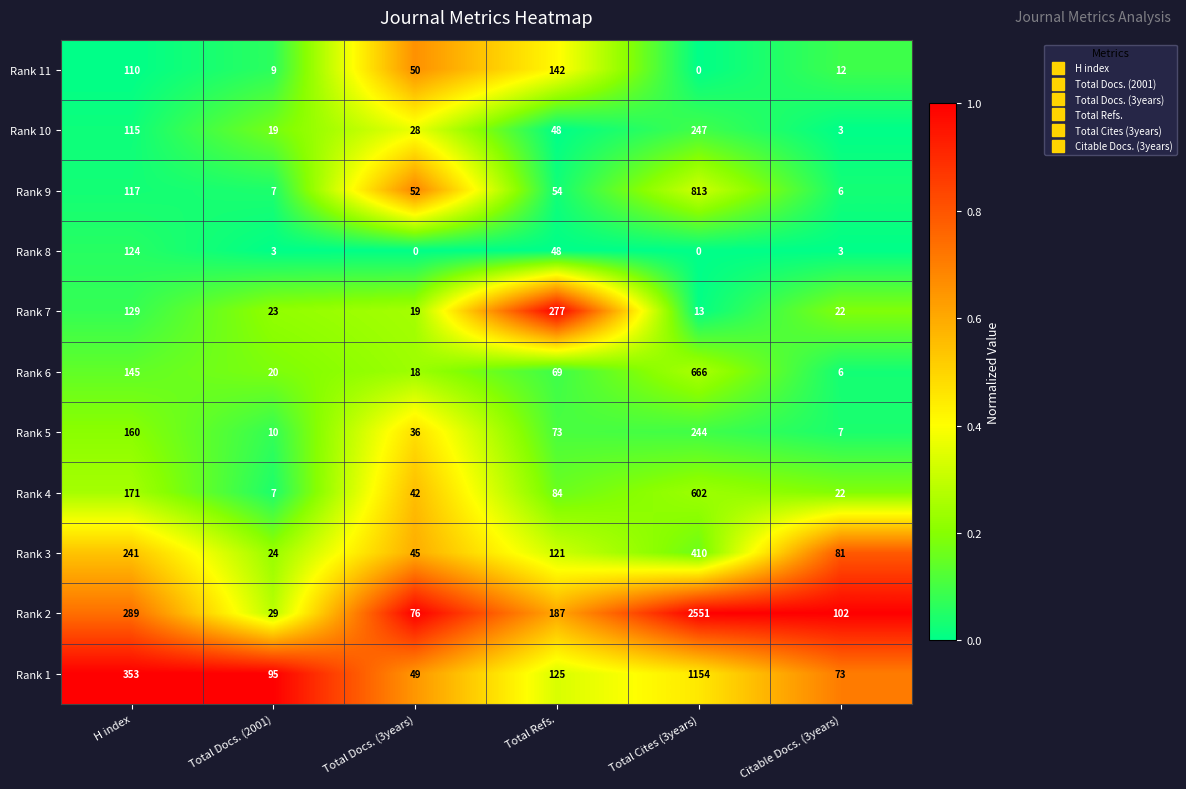

Is the value of Rank 5 at Total Cites (3years) greater than the value of Rank 10 at H index?

Yes